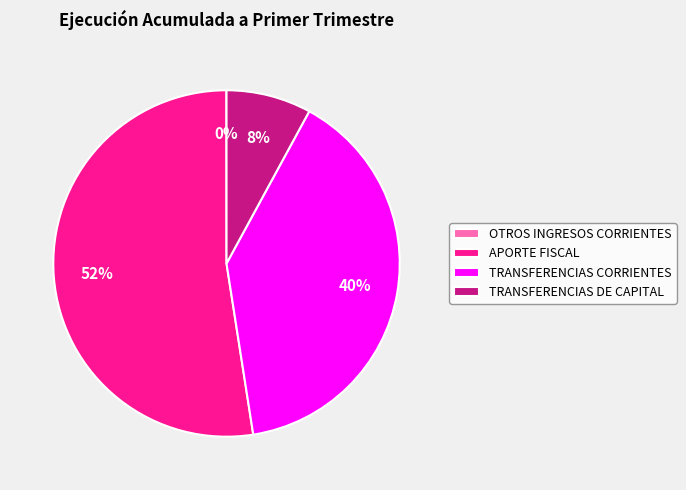

What is the ratio of the value at APORTE FISCAL to the value at TRANSFERENCIAS CORRIENTES?

1.3